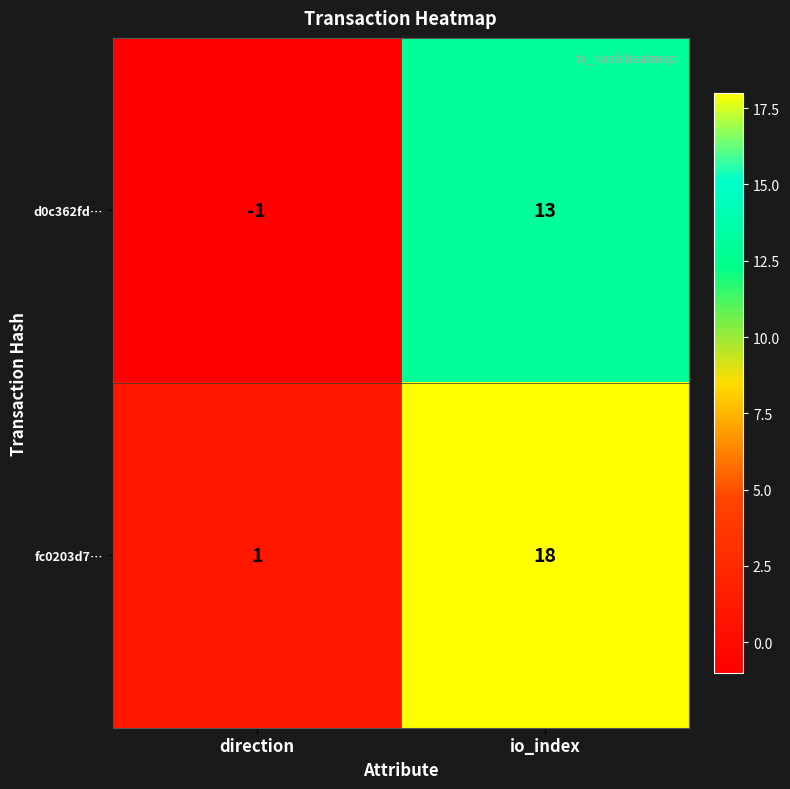

At io_index, list the series in order from largest to smallest.

fc0203d7…, d0c362fd…